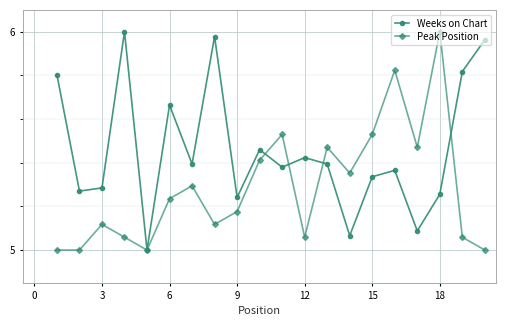

List the series in order of their overall mean, lowest first.

Peak Position, Weeks on Chart